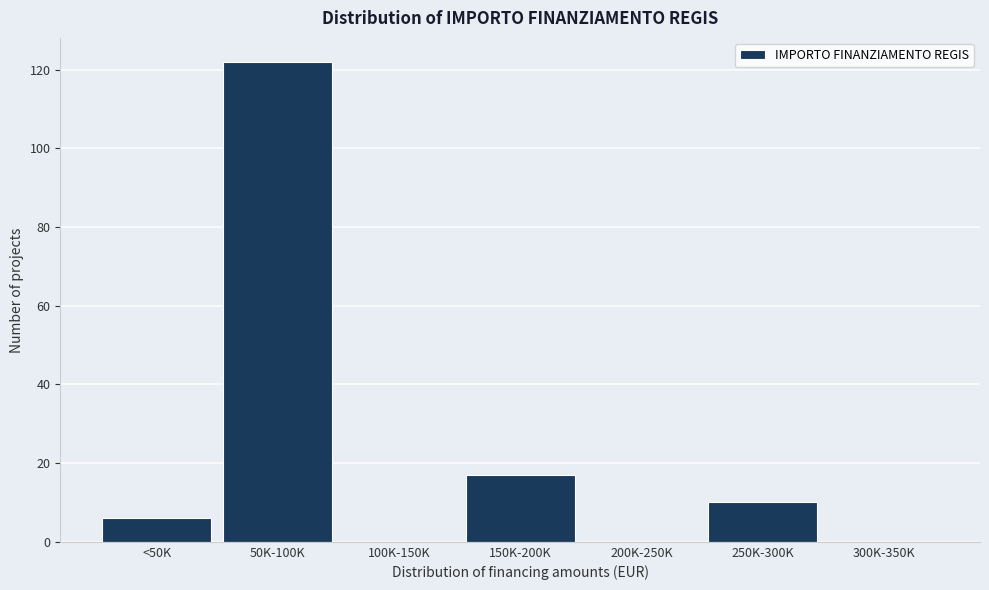

Reading left to right, extract all data points from this chart.

<50K=6	50K-100K=122	100K-150K=0	150K-200K=17	200K-250K=0	250K-300K=10	300K-350K=0